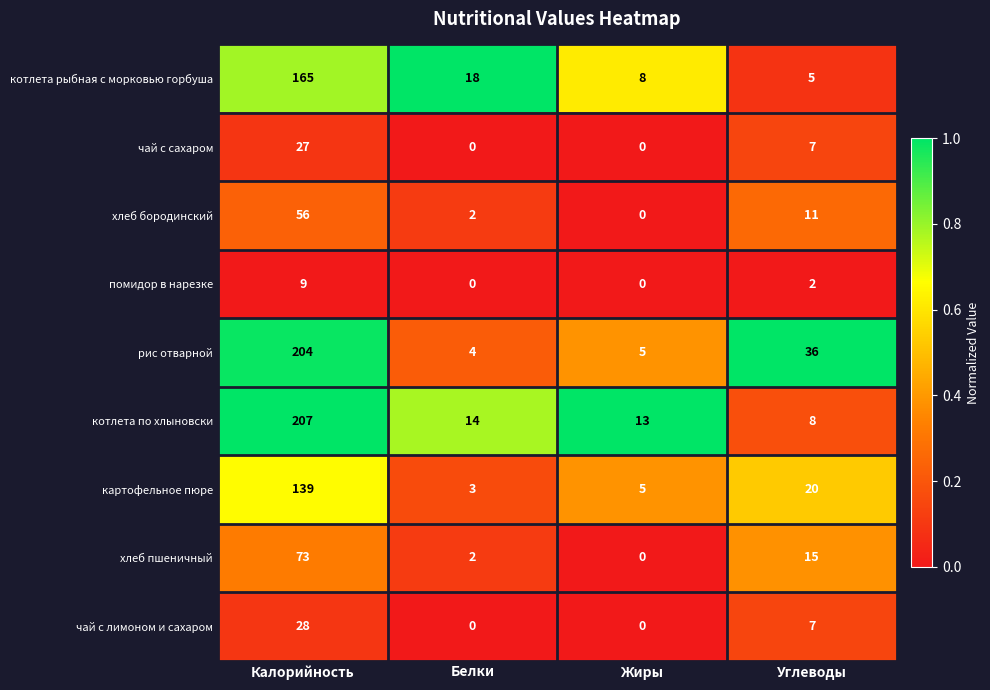

Is it true that котлета рыбная с морковью горбуша equals 11 at Жиры?

False